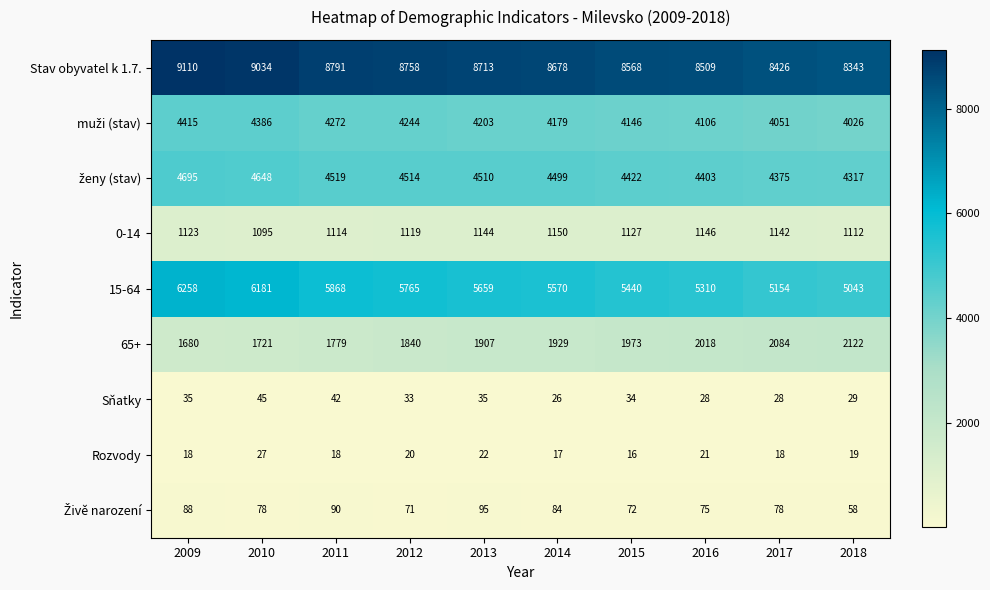

What is the average value of the Rozvody series?

20